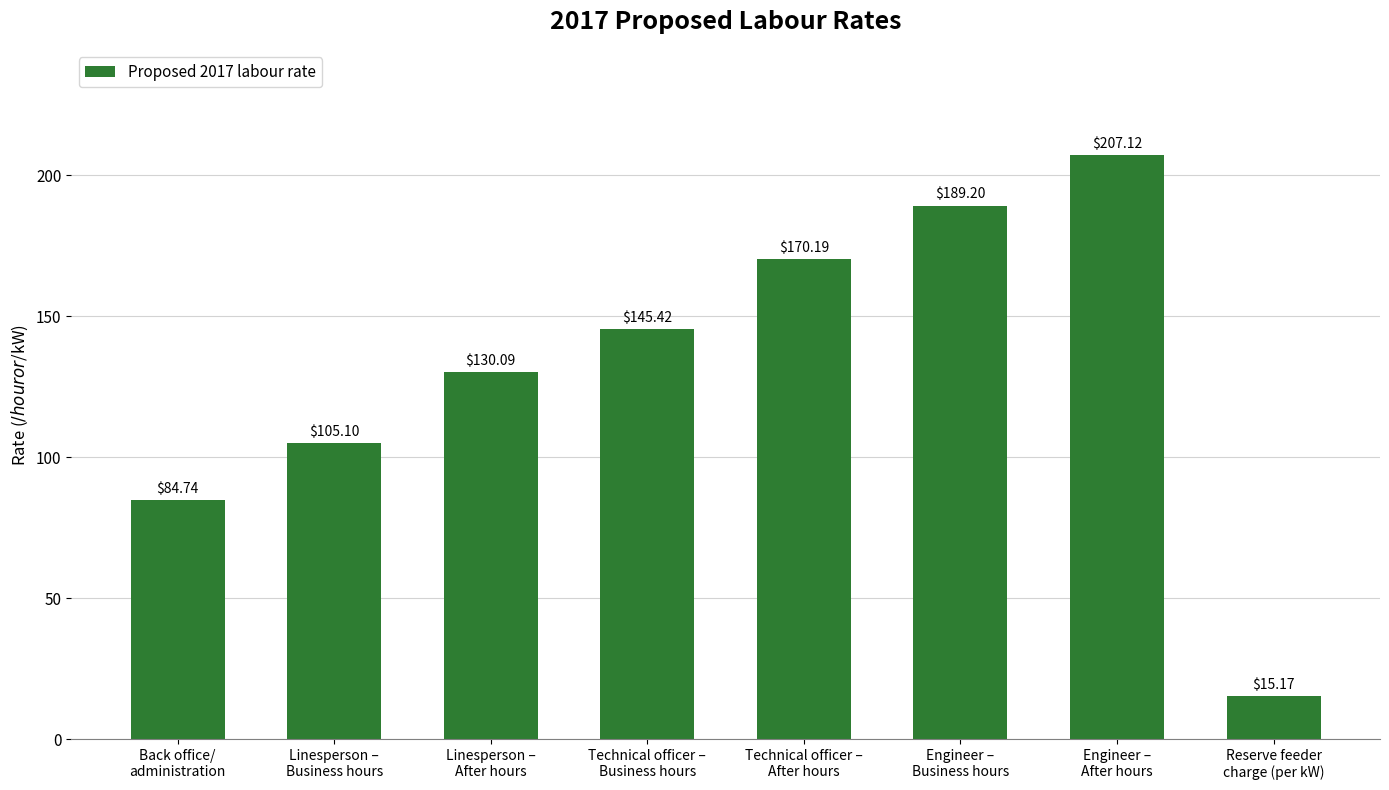

Is it true that the value at Technical officer –
Business hours is 62.3?

False